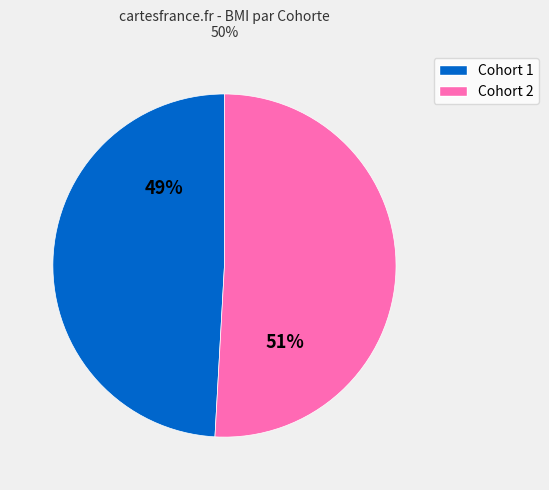

Which slice is the largest?

Cohort 2